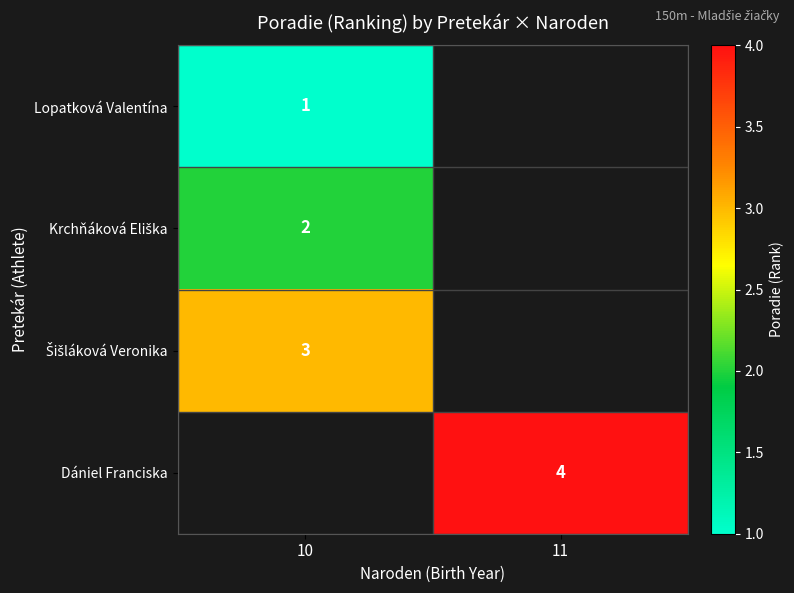

The Lopatková Valentína series shows 1 at 10. True or false?

True